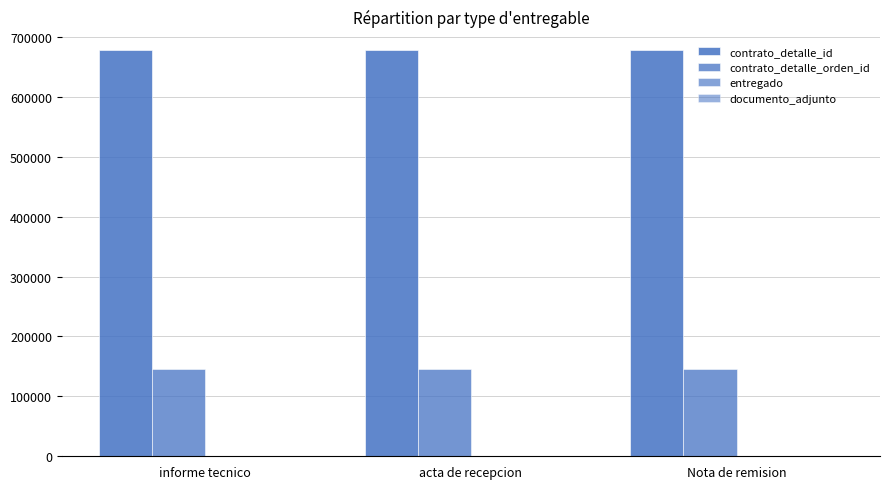

What is the minimum value shown in the chart?

1